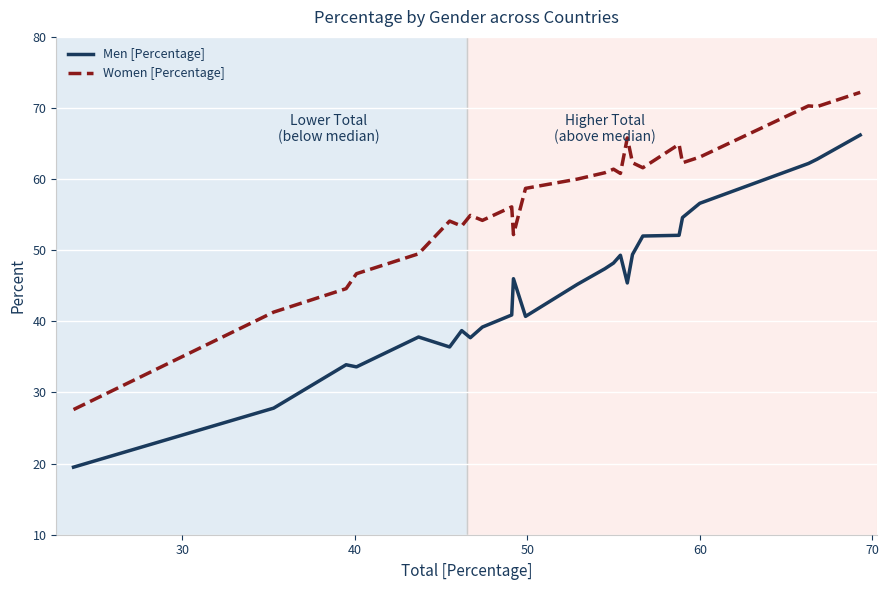

Does the chart display data point markers on the line(s)?

No